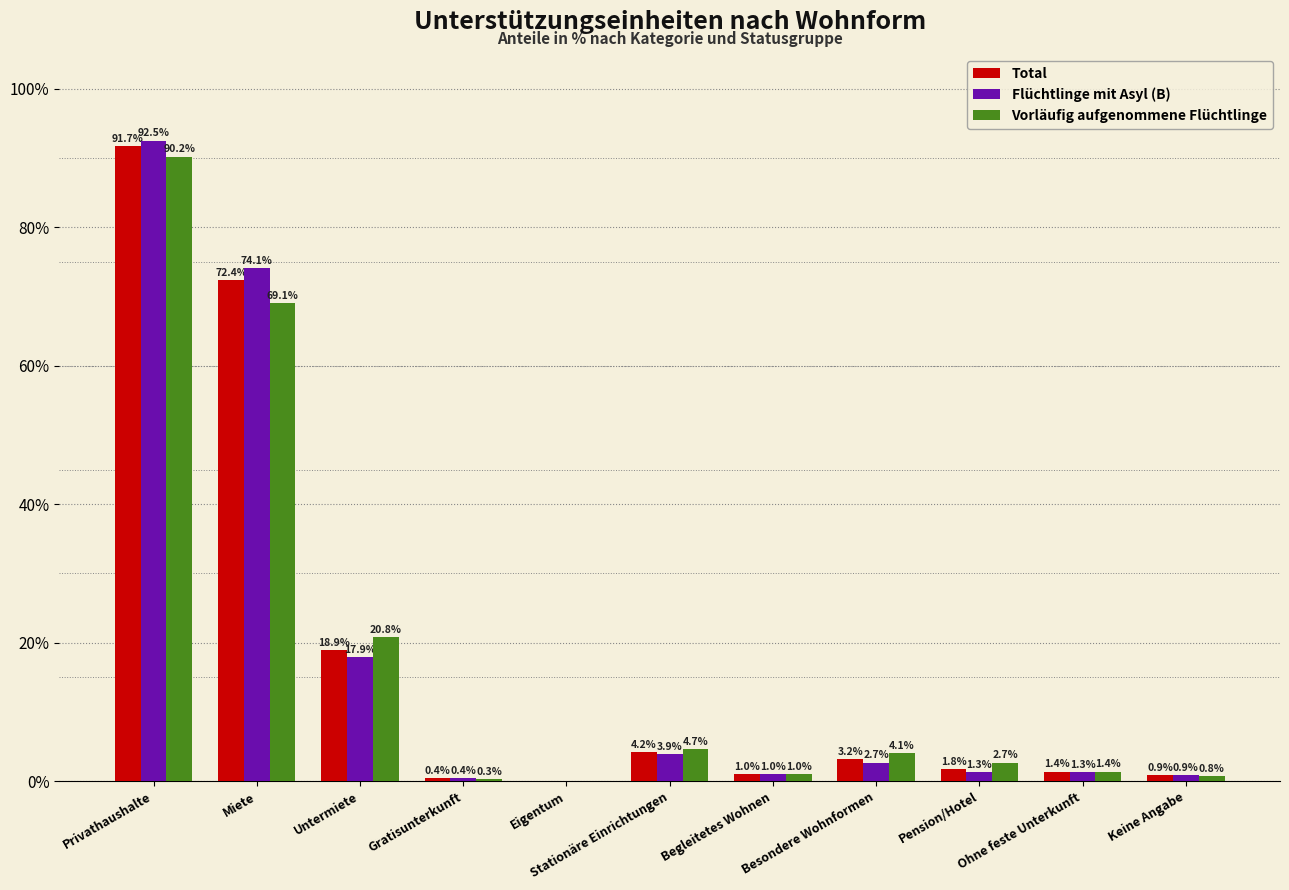

Reading left to right, transcribe all the data shown in this chart.

Total: Privathaushalte=91.7	Miete=72.4	Untermiete=18.9	Gratisunterkunft=0.4	Eigentum=0.0	Stationäre Einrichtungen=4.2	Begleitetes Wohnen=1.0	Besondere Wohnformen=3.2	Pension/Hotel=1.8	Ohne feste Unterkunft=1.4	Keine Angabe=0.9
Flüchtlinge mit Asyl (B): Privathaushalte=92.5	Miete=74.1	Untermiete=17.9	Gratisunterkunft=0.4	Eigentum=0.0	Stationäre Einrichtungen=3.9	Begleitetes Wohnen=1.0	Besondere Wohnformen=2.7	Pension/Hotel=1.3	Ohne feste Unterkunft=1.3	Keine Angabe=0.9
Vorläufig aufgenommene Flüchtlinge: Privathaushalte=90.2	Miete=69.1	Untermiete=20.8	Gratisunterkunft=0.3	Eigentum=0.0	Stationäre Einrichtungen=4.7	Begleitetes Wohnen=1.0	Besondere Wohnformen=4.1	Pension/Hotel=2.7	Ohne feste Unterkunft=1.4	Keine Angabe=0.8